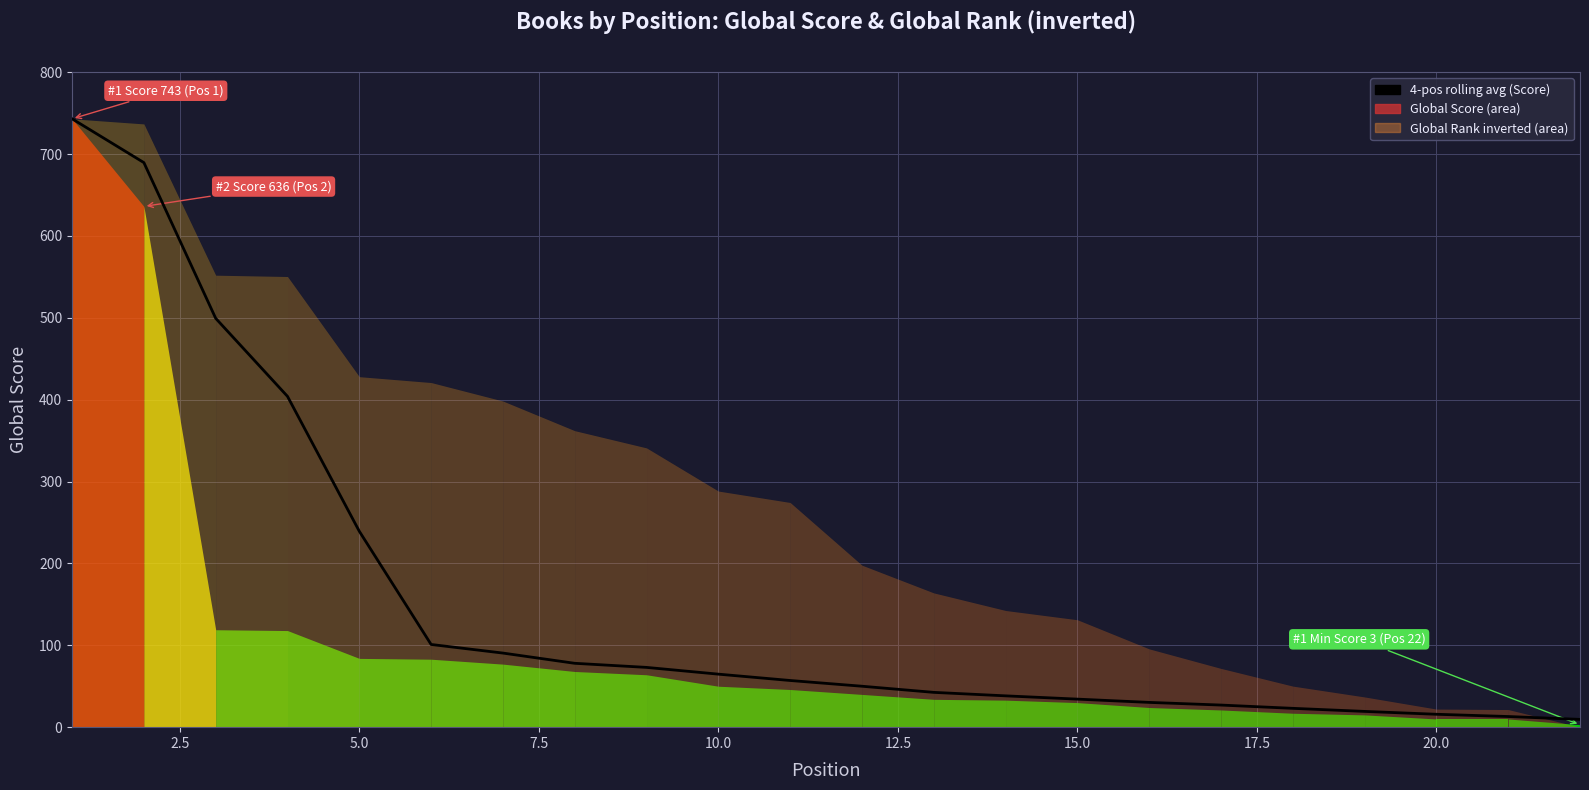

What is the greatest value displayed?

743.0